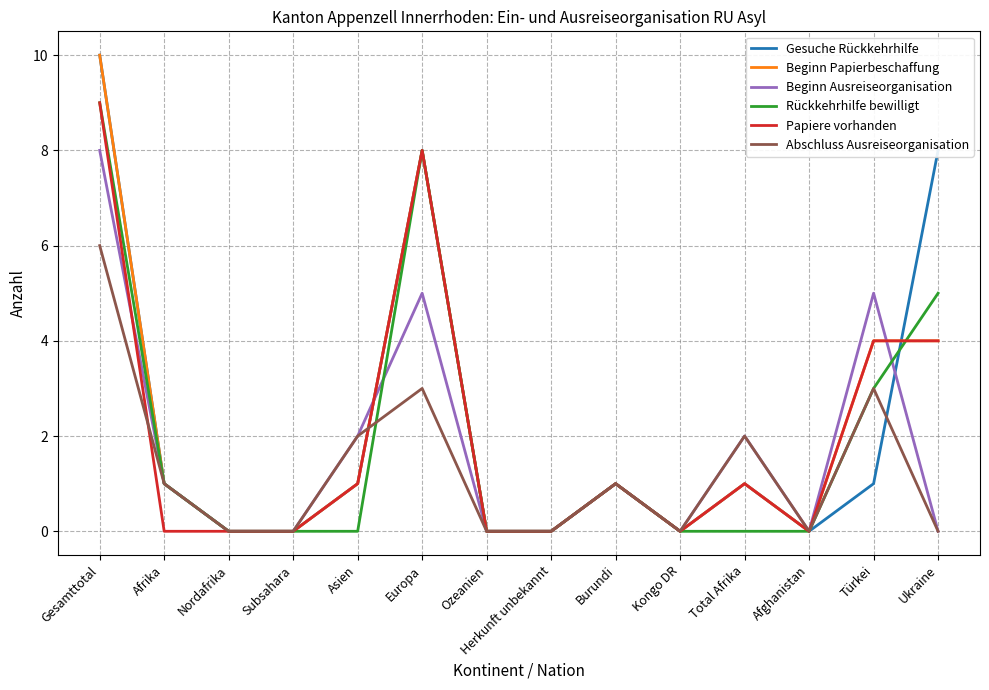

What is the total value across all series at Ukraine?

21